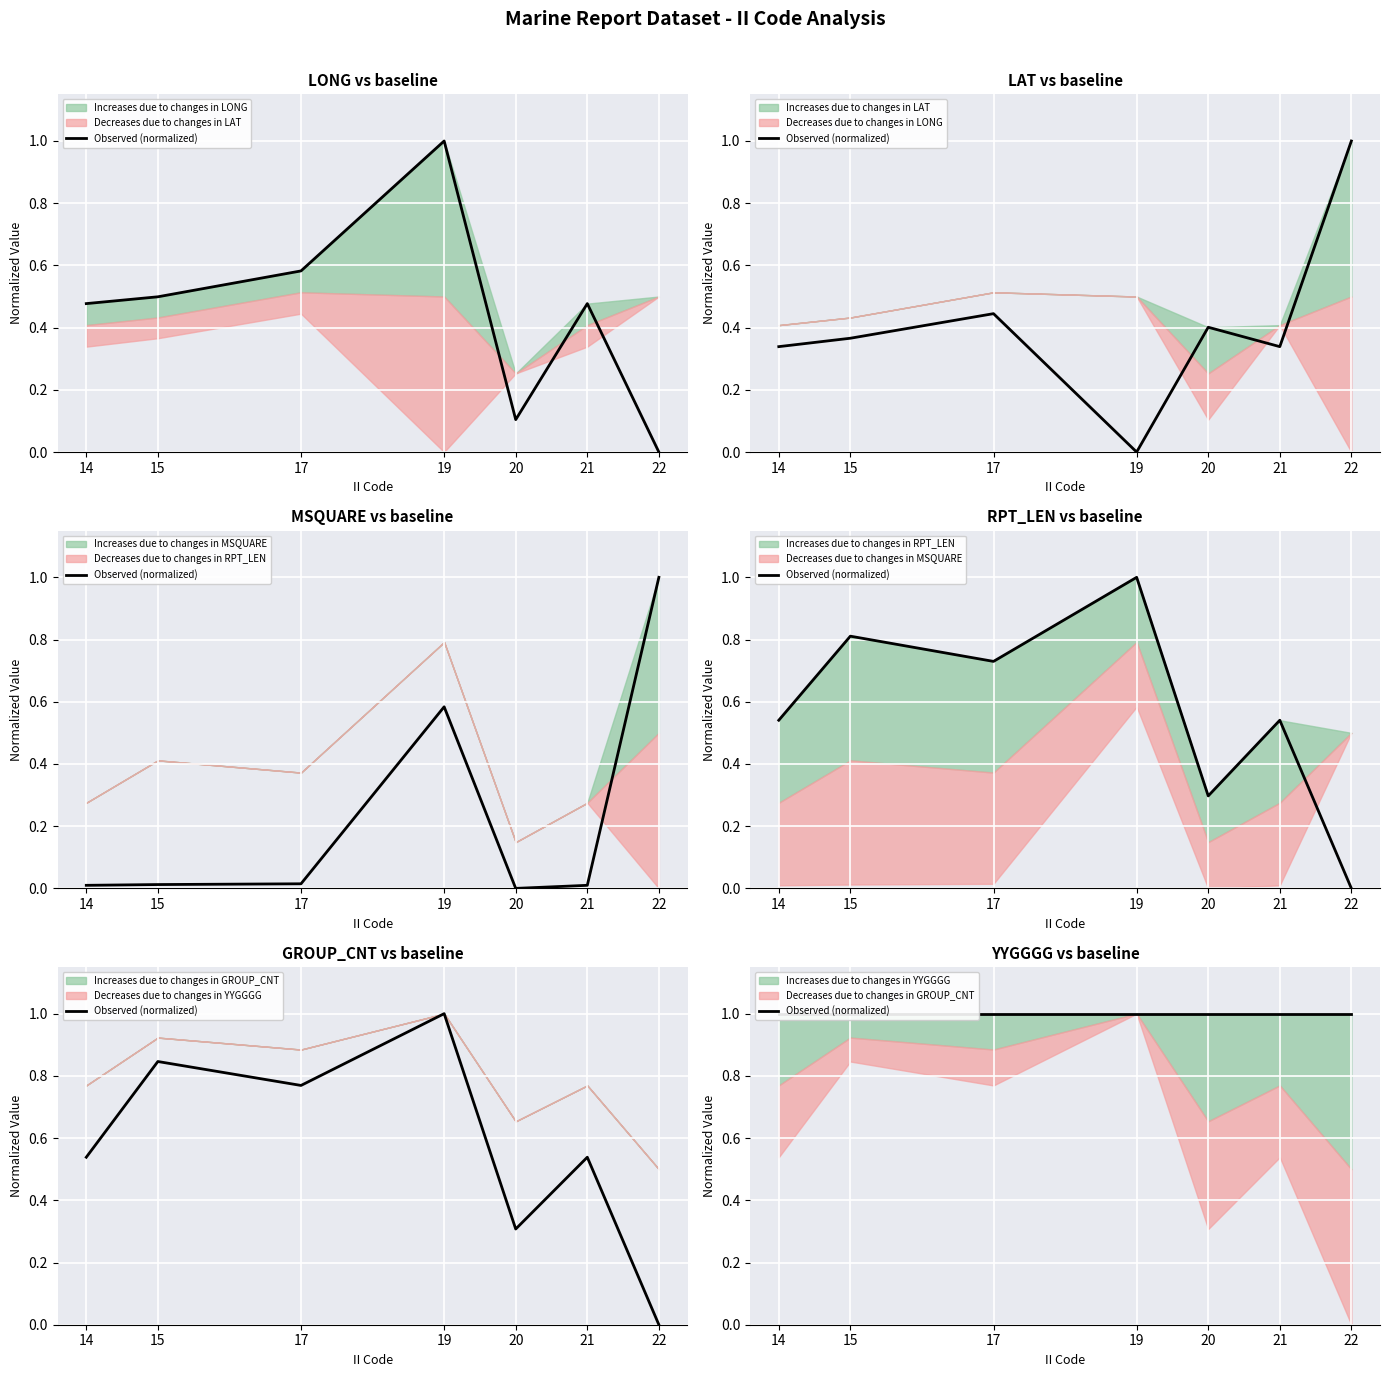

After their last crossing, which series has the higher values: RPT_LEN or GROUP_CNT?

RPT_LEN